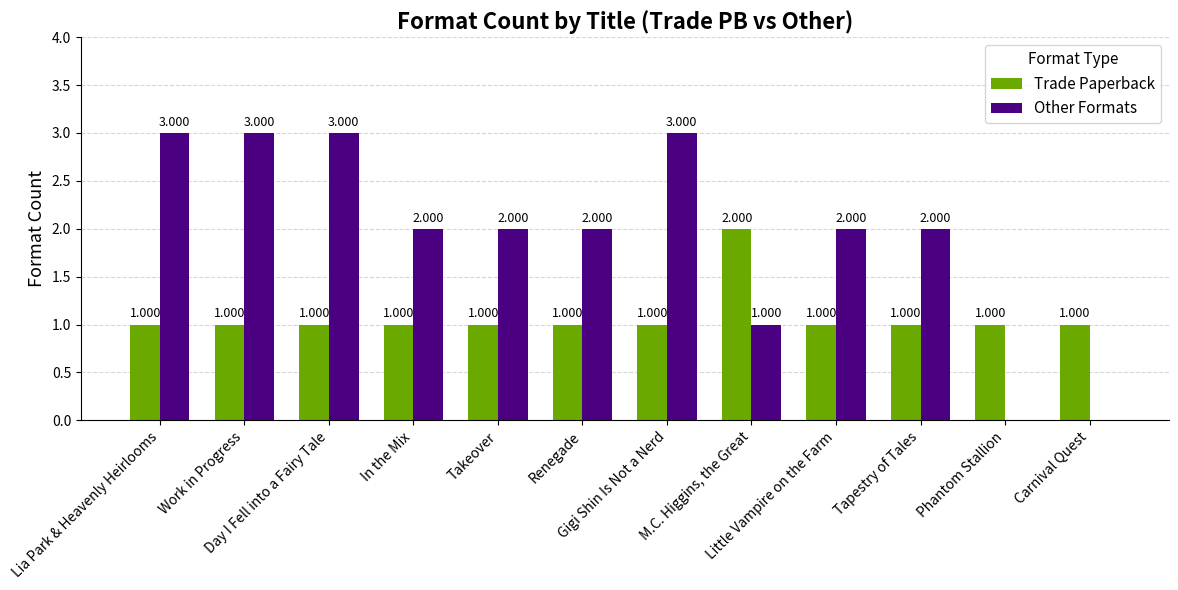

How many series are shown in this chart?

2